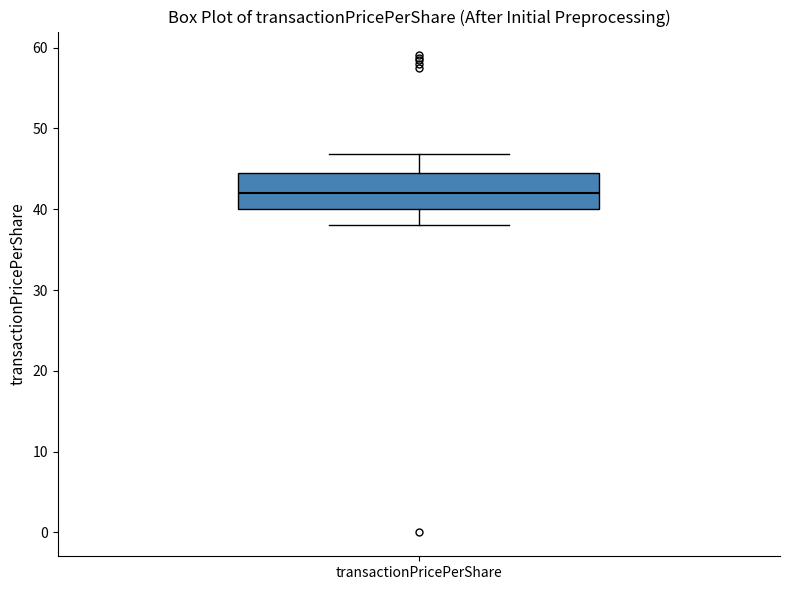

Transcribe this box plot: give where the median line is, the range the box spans, and where the two whiskers end, as read against the y-axis. The values are not printed on the chart, so give them approximately, as read against the axis.

median 42, box 40 to 45, whiskers 38 to 47